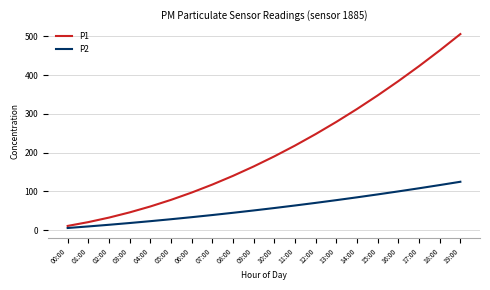

What is the total value across all series at 18:00?

579.9